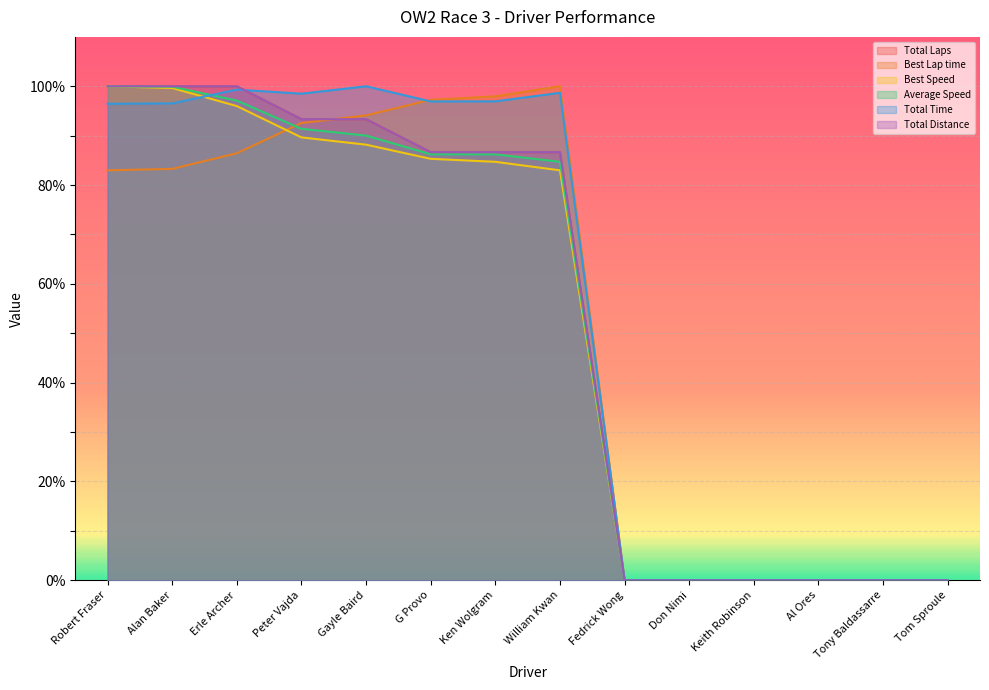

Where do Total Distance and Total Time first cross each other?

Erle Archer and Peter Vajda